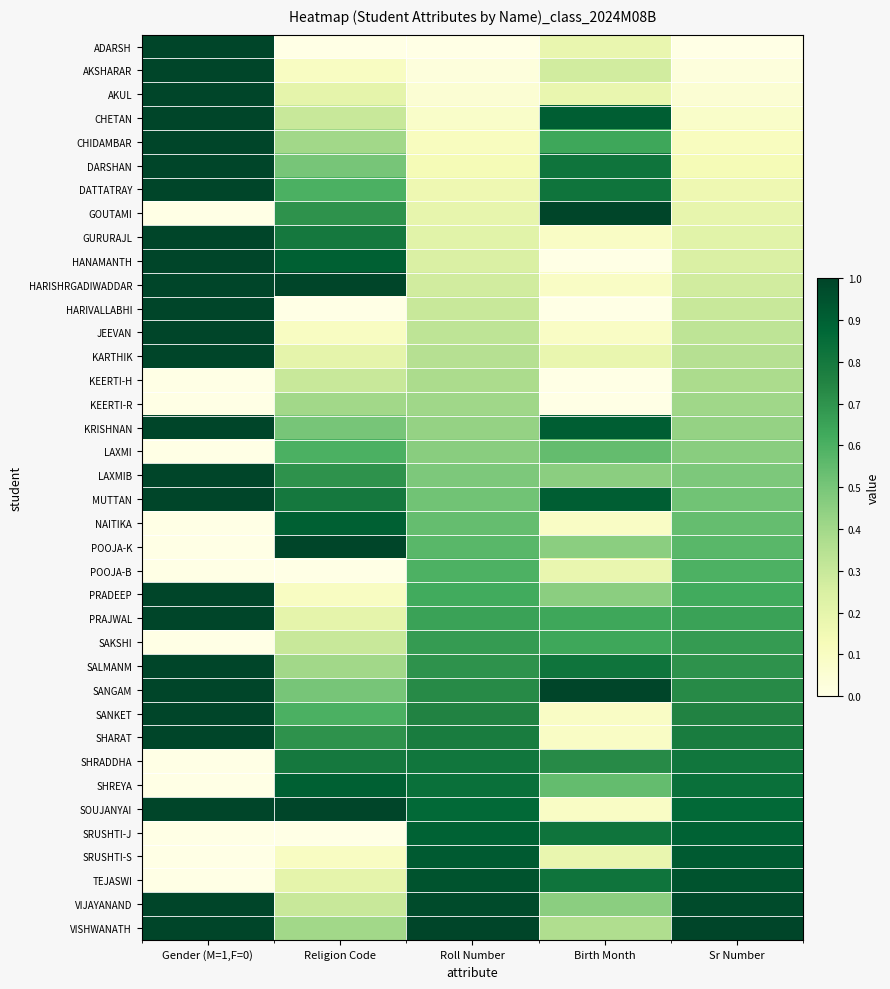

Which has a higher value, Roll Number or Gender (M=1,F=0)?

Gender (M=1,F=0)